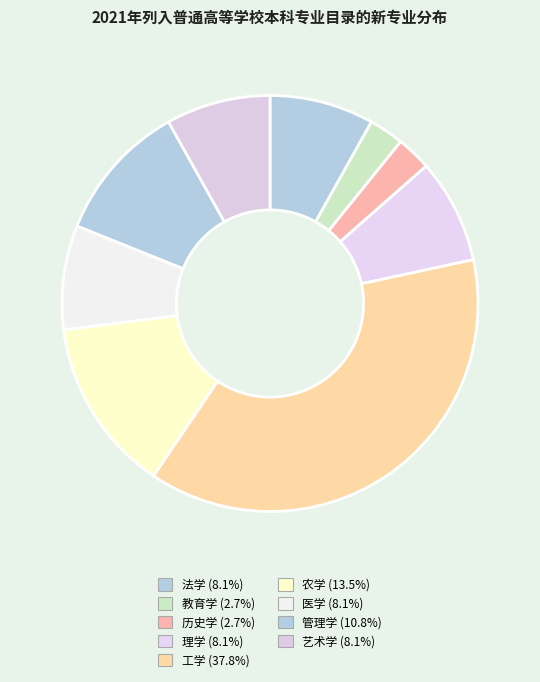

What percentage is the 历史学 slice, to the nearest percent?

3%